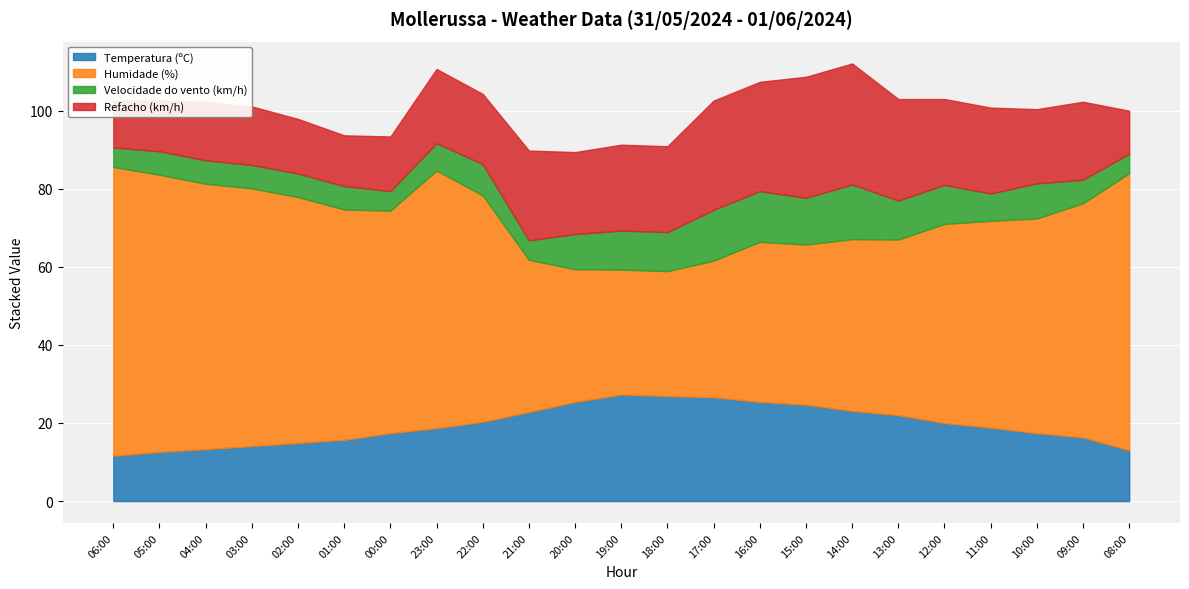

What is the difference between the highest and lowest values at 16:00?

28.0